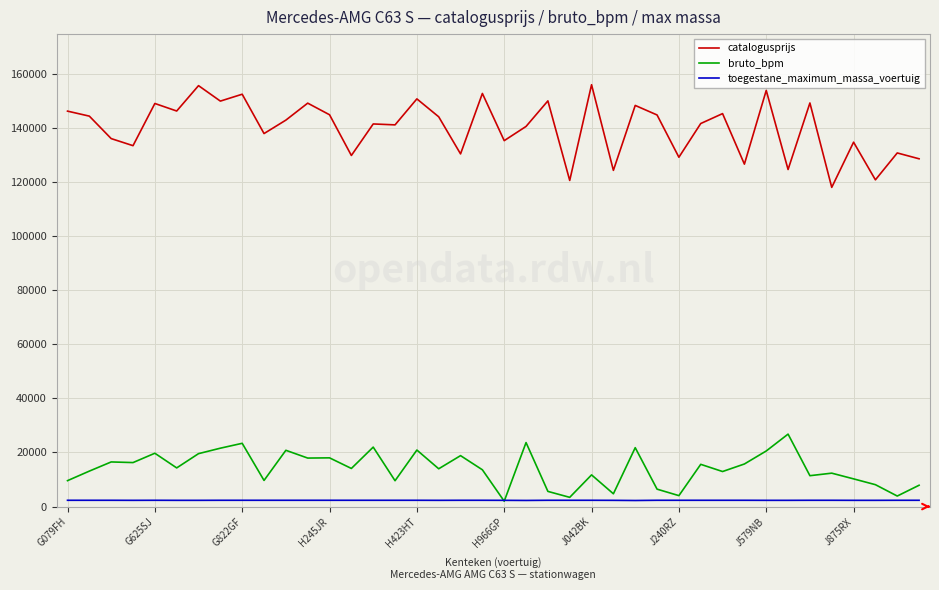

Which series has the largest total across all categories?

catalogusprijs